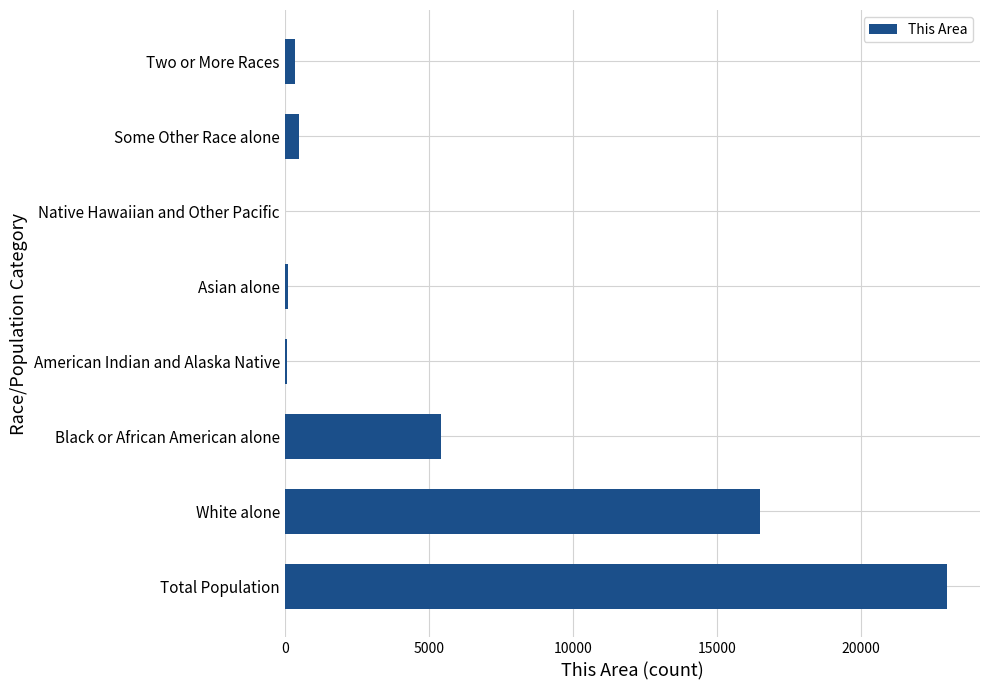

Does the chart contain stacked bars?

No